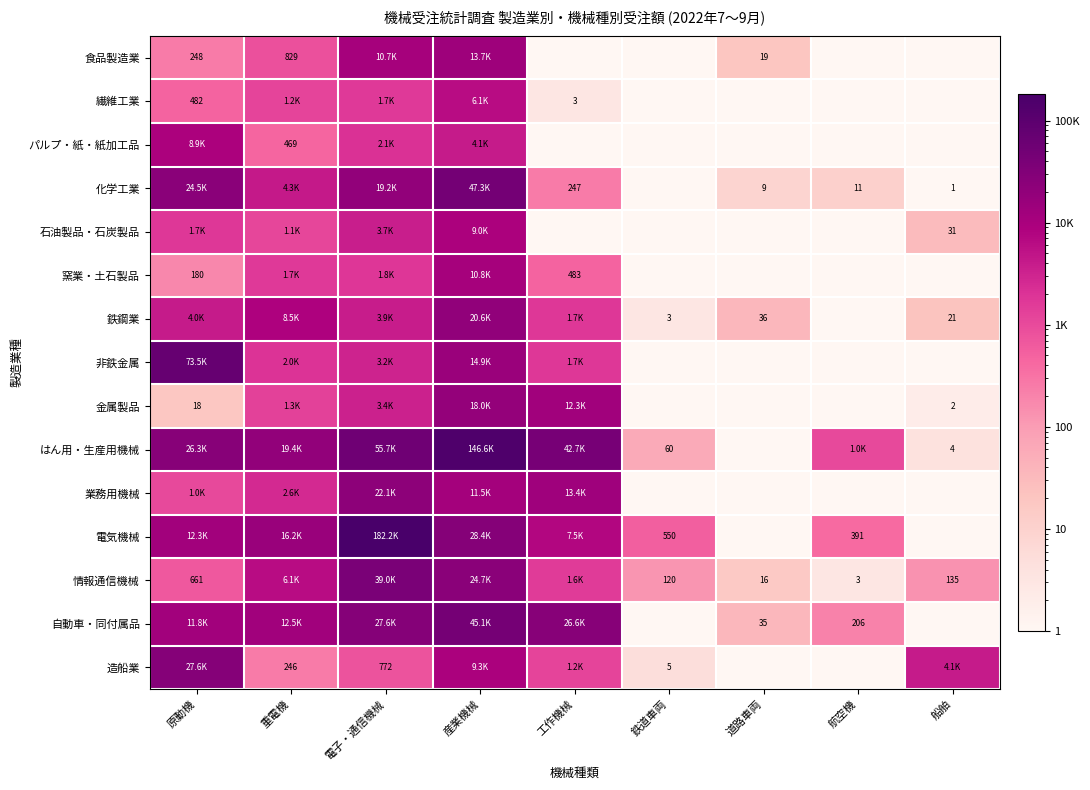

Which series has the largest total across all categories?

はん用・生産用機械